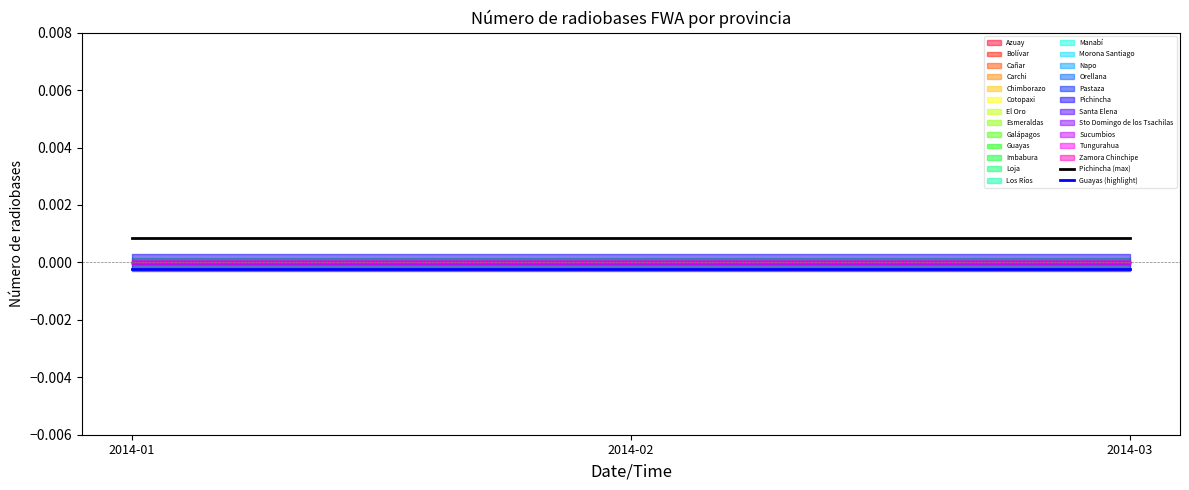

Is the value of Guayas (highlight) at 2014-01 greater than the value of Pichincha (max) at 2014-03?

No